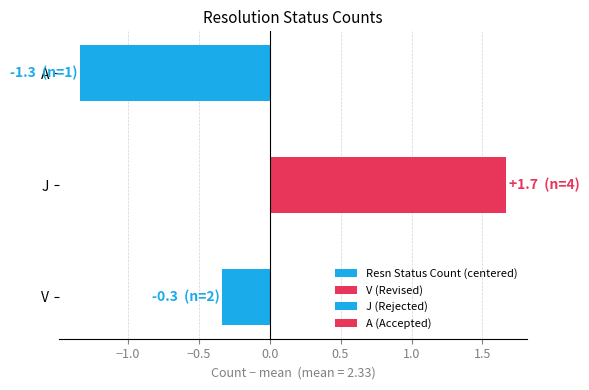

What is the smallest value displayed?

-1.3